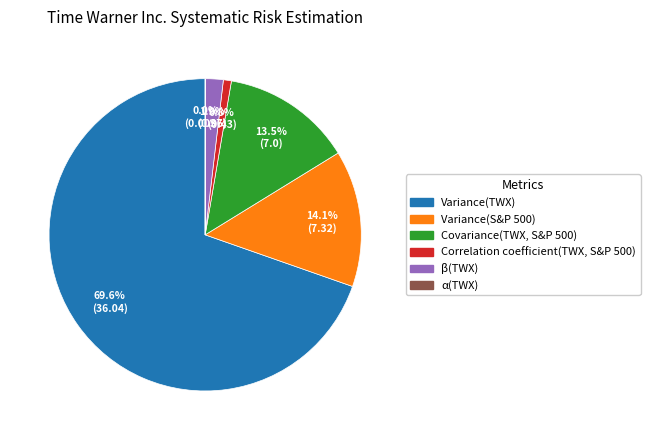

Combined, do Correlation coefficient(TWX, S&P 500) and Variance(TWX) account for over 50%?

Yes